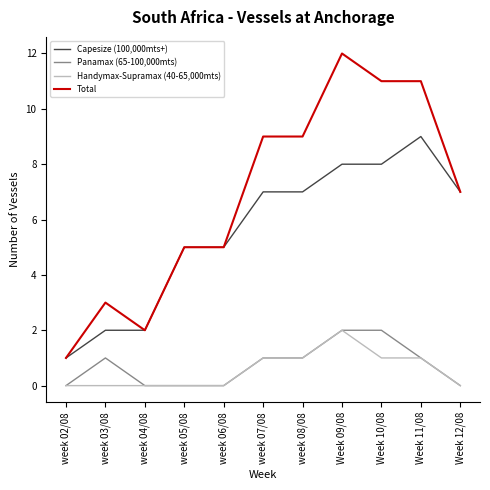

At which label does Total reach its minimum?

week 02/08